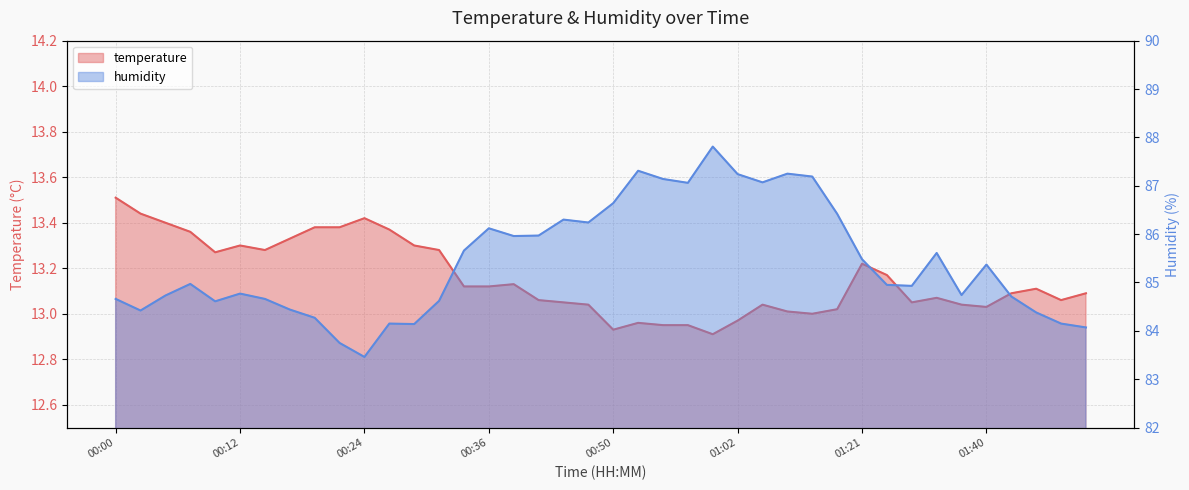

At which category is the sum across all series the highest?

00:59